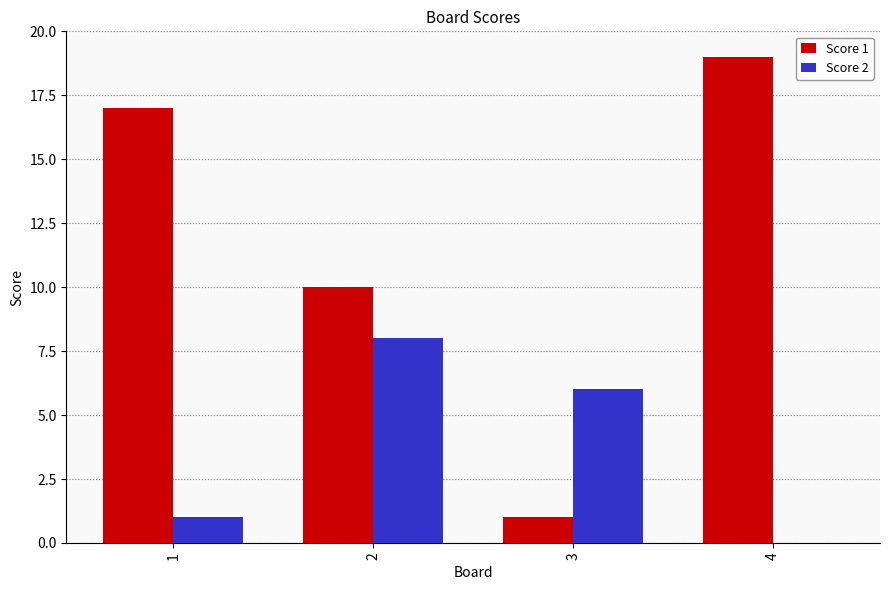

What is the sum of the Score 2 values at 4 and 2?

8